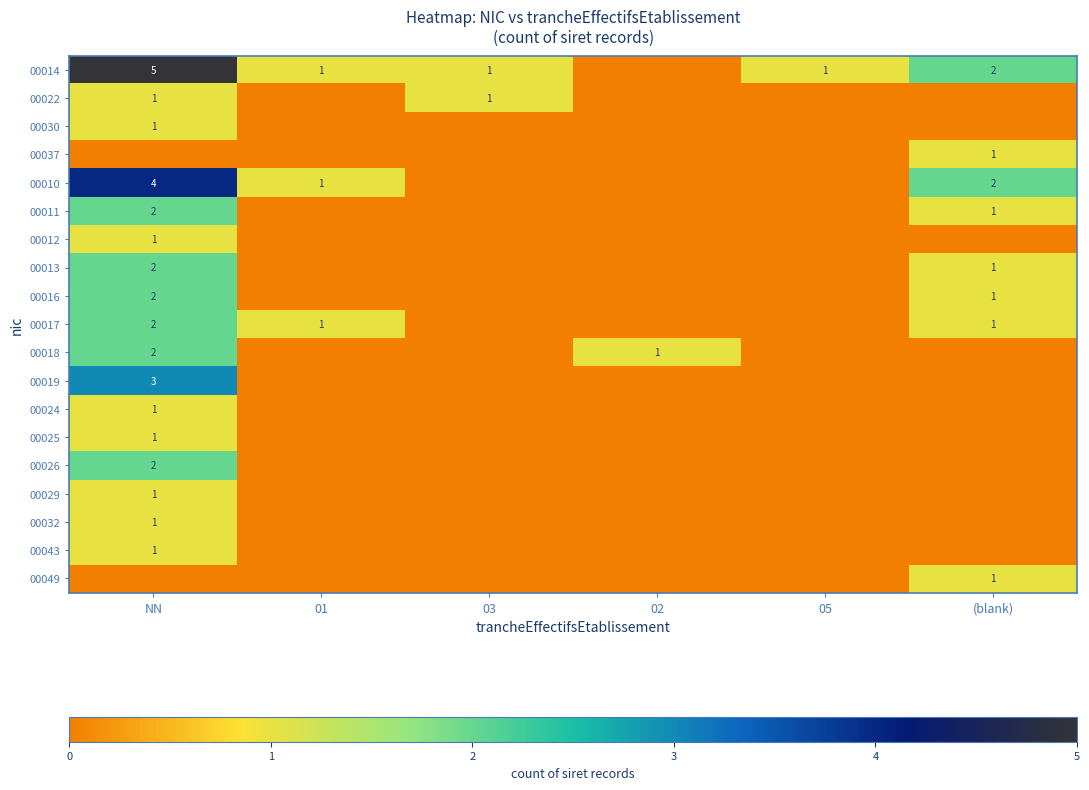

What is the difference between the maximum and second lowest values in the 00043 series?

1